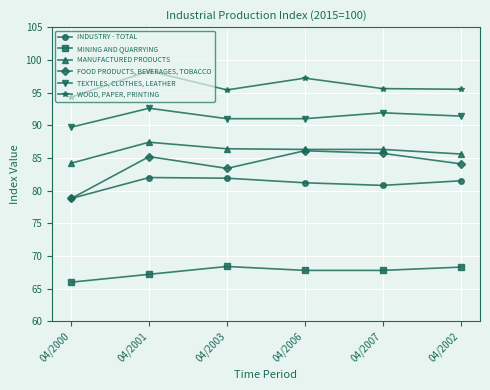

Which series has the largest range (max minus min)?

FOOD PRODUCTS, BEVERAGES, TOBACCO